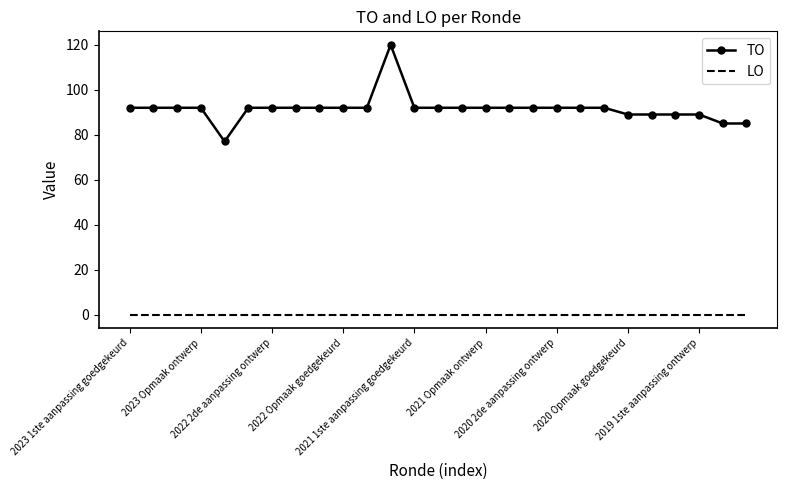

Which series has the largest total across all categories?

TO